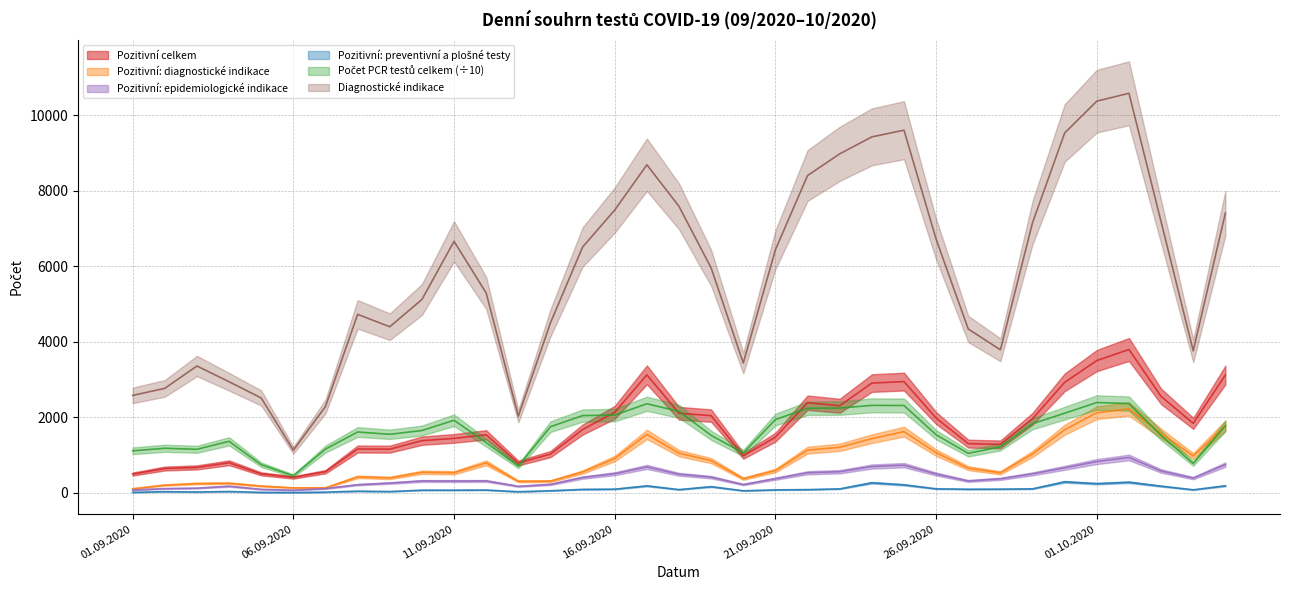

What is the label of the 34th point from the right?

02.09.2020